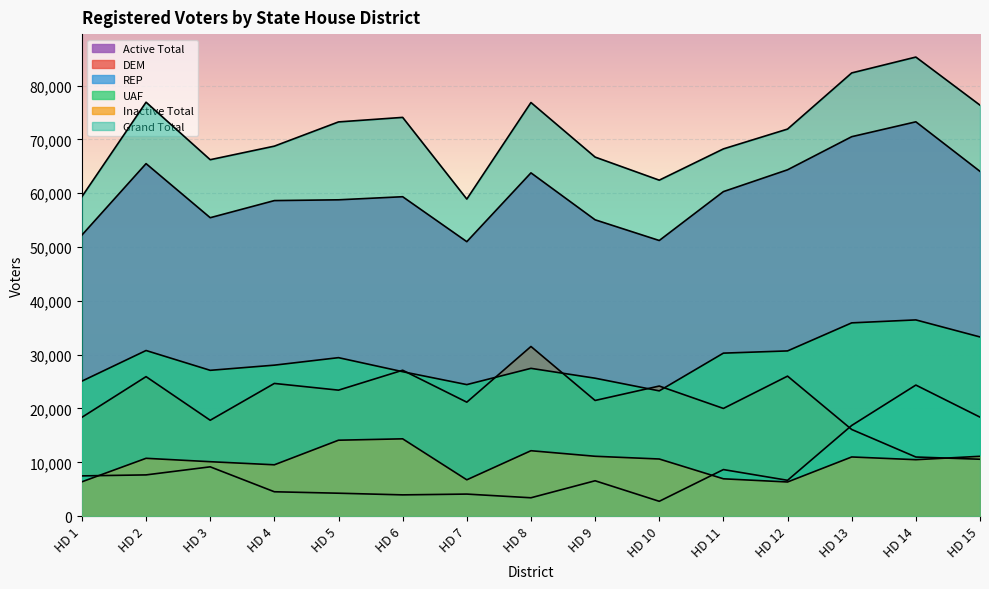

True or false: Grand Total and UAF intersect in this chart.

False